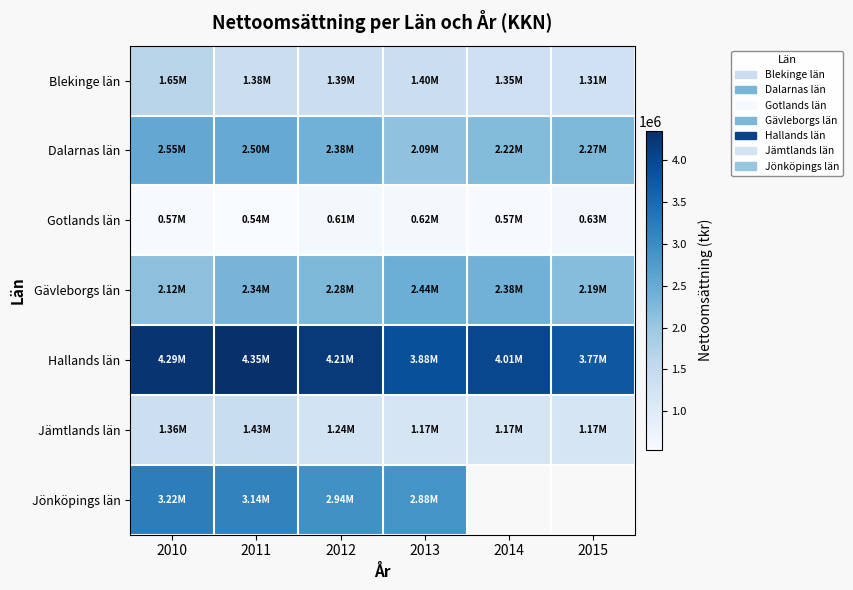

Is the value of Gävleborgs län at 2010 greater than the value of Jönköpings län at 2010?

No